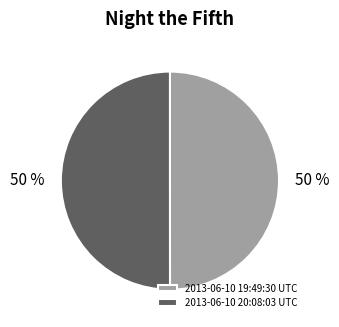

To the nearest percent, what is the average slice percentage?

50%